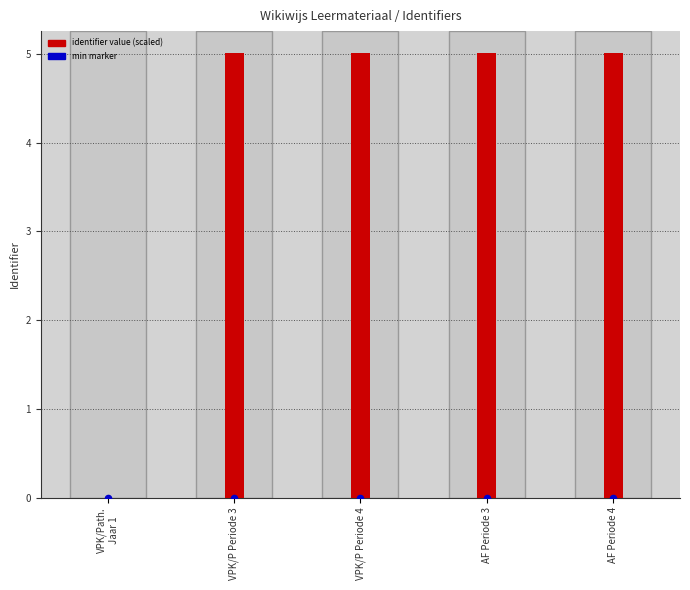

What are all the series names shown in the legend?

identifier value (scaled), min marker